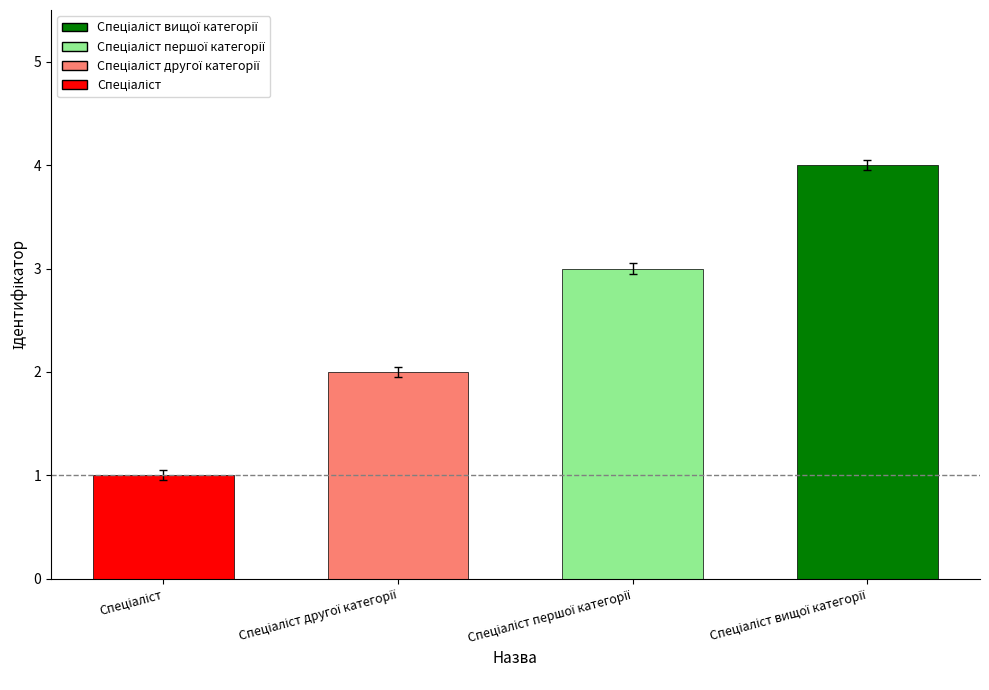

What is the sum of all values?

10